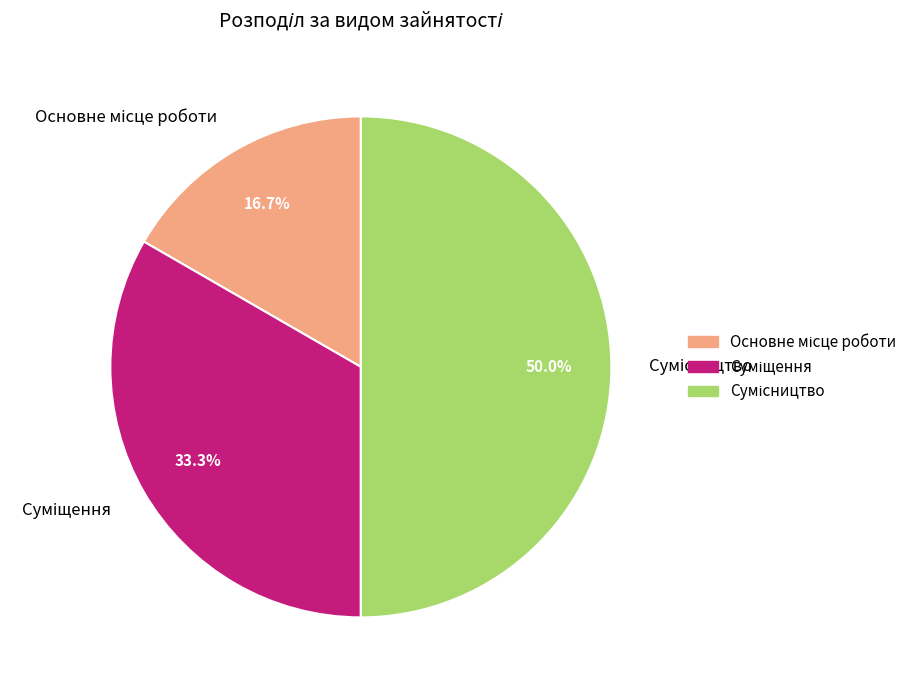

Which slice is the largest?

Сумісництво